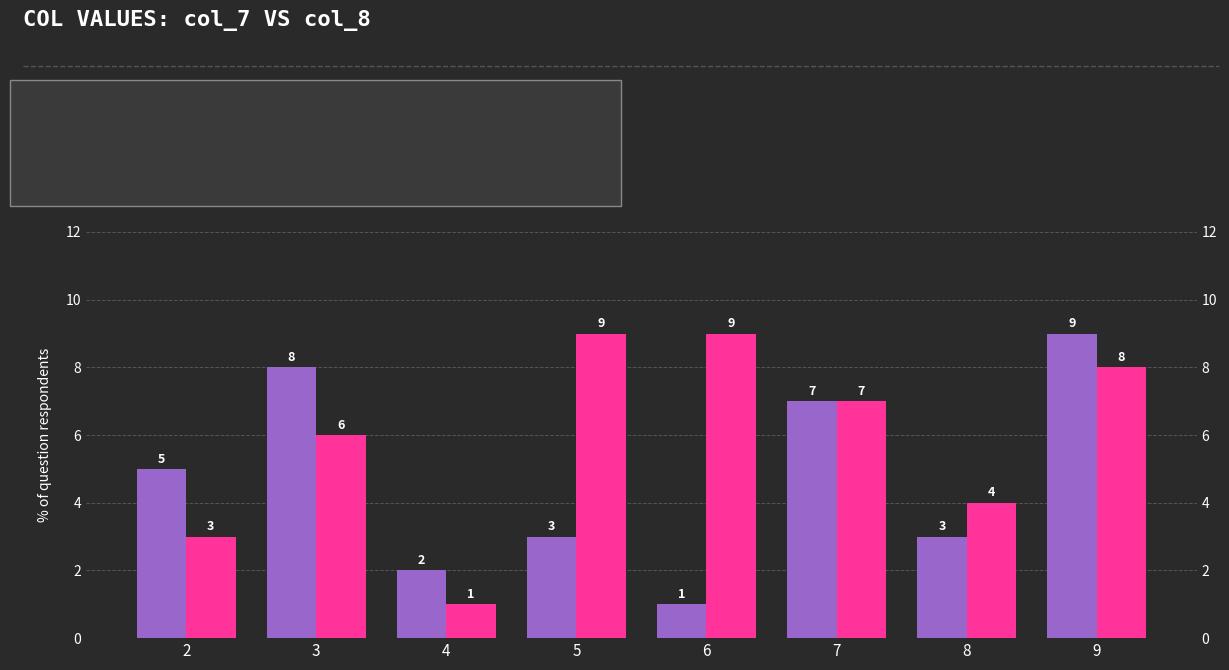

Is it true that col_7 equals 1 at 6?

True